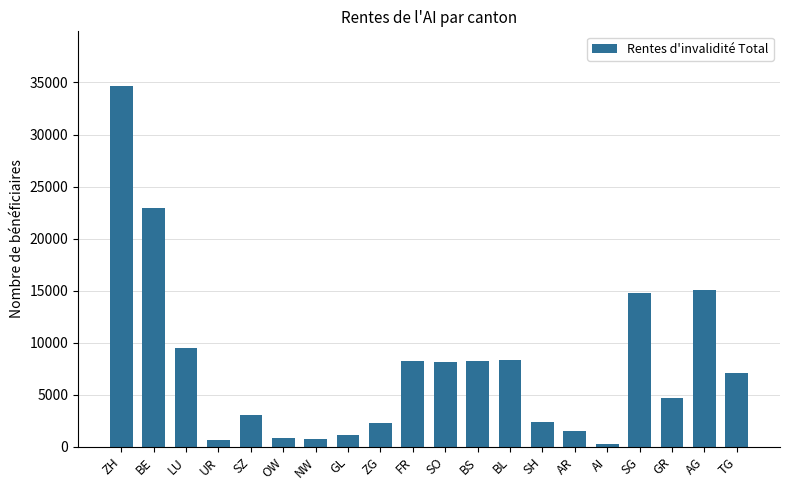

What is the value of the 5th bar from the left?

3010